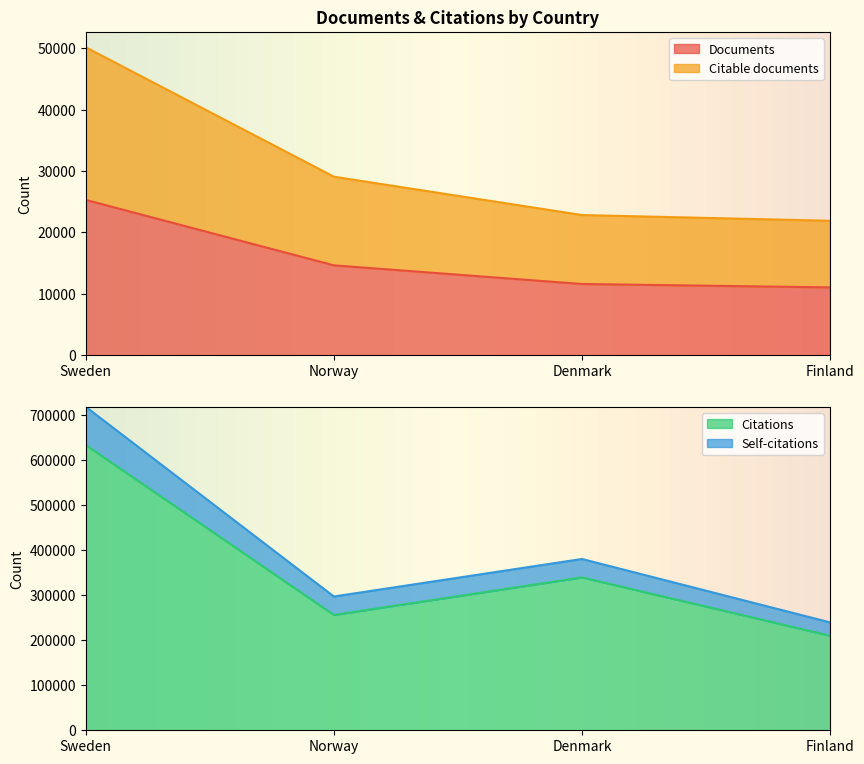

How many Self-citations values are between 297189 and 718482?

3